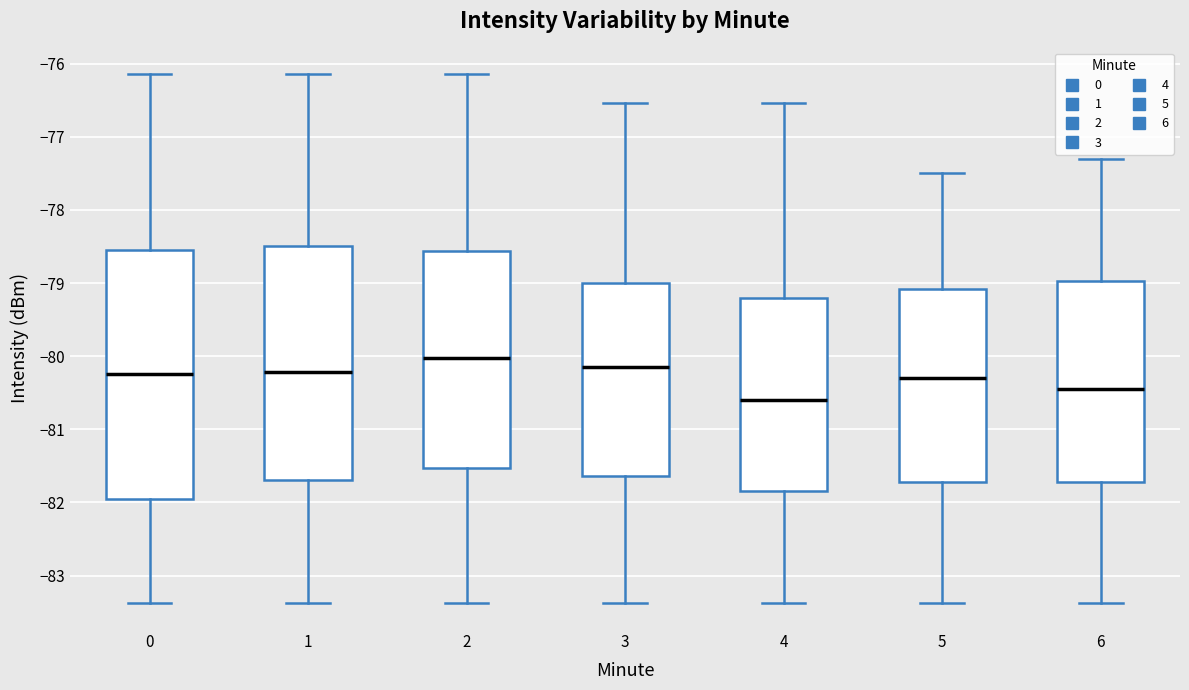

Which box is the tallest, from its lower edge to its upper edge?

0